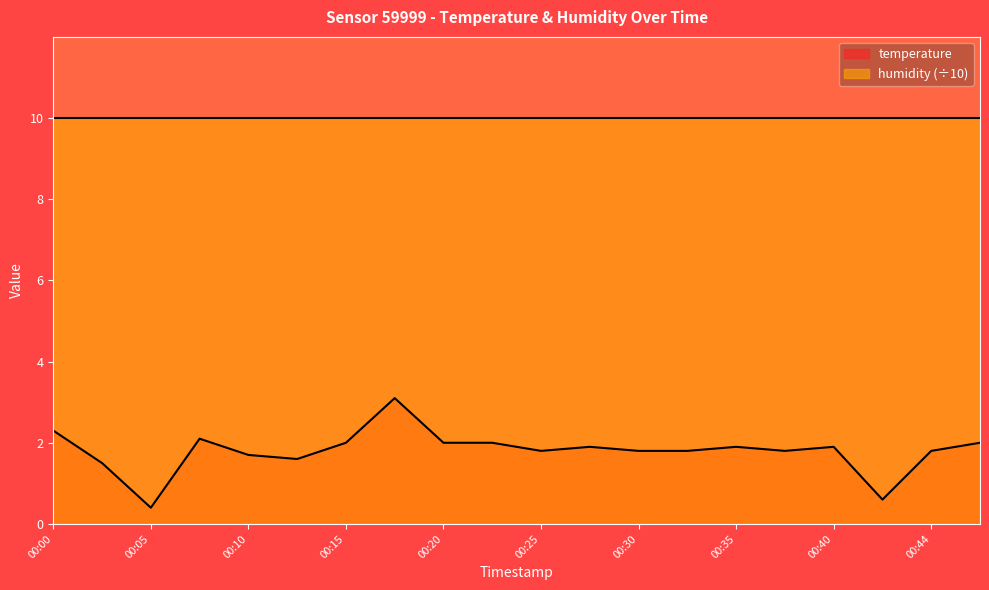

List the labels in order of value, largest first.

00:17, 00:00, 00:08, 00:15, 00:20, 00:22, 00:47, 00:27, 00:35, 00:40, 00:25, 00:30, 00:32, 00:37, 00:44, 00:10, 00:13, 00:03, 00:42, 00:05